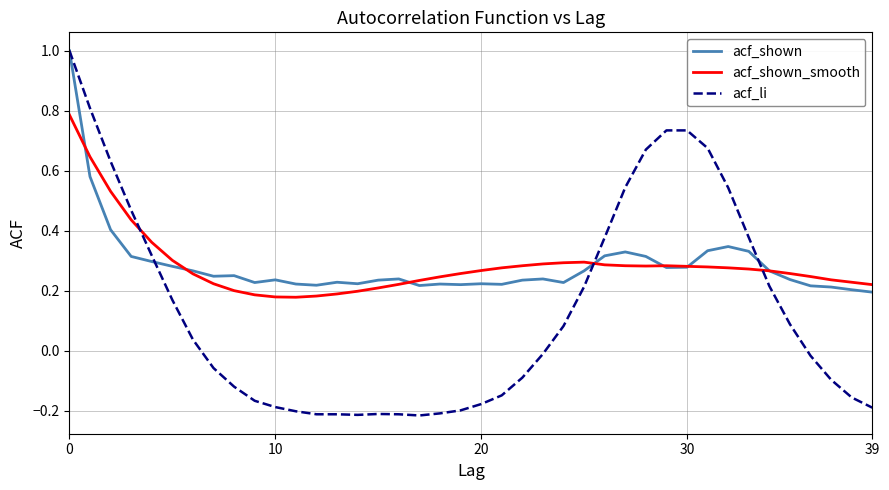

Which series has the largest range (max minus min)?

acf_li